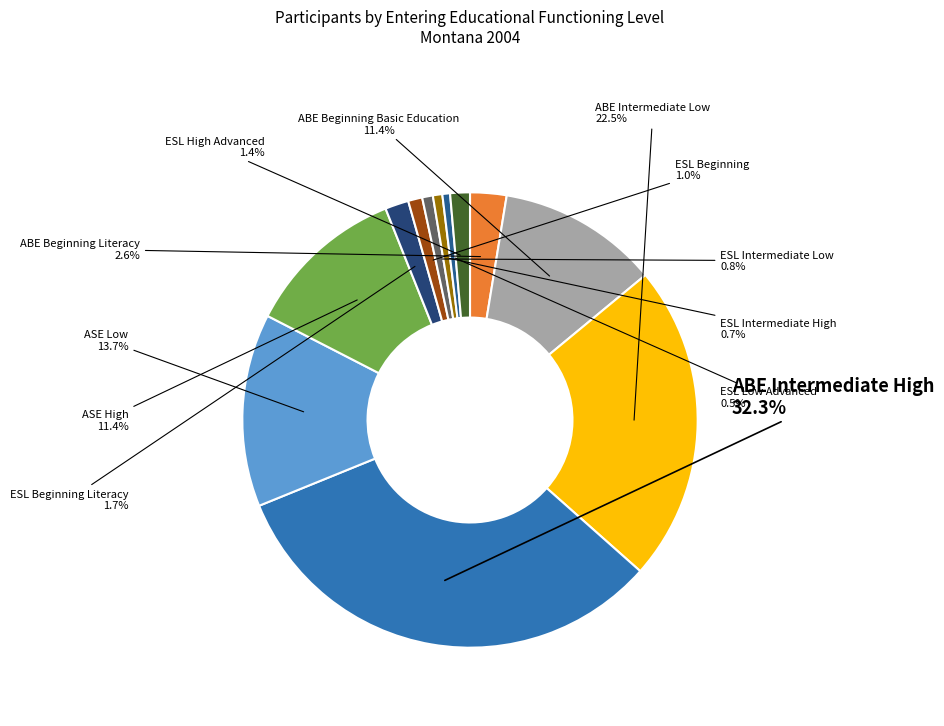

How many segments does this pie chart have?

12